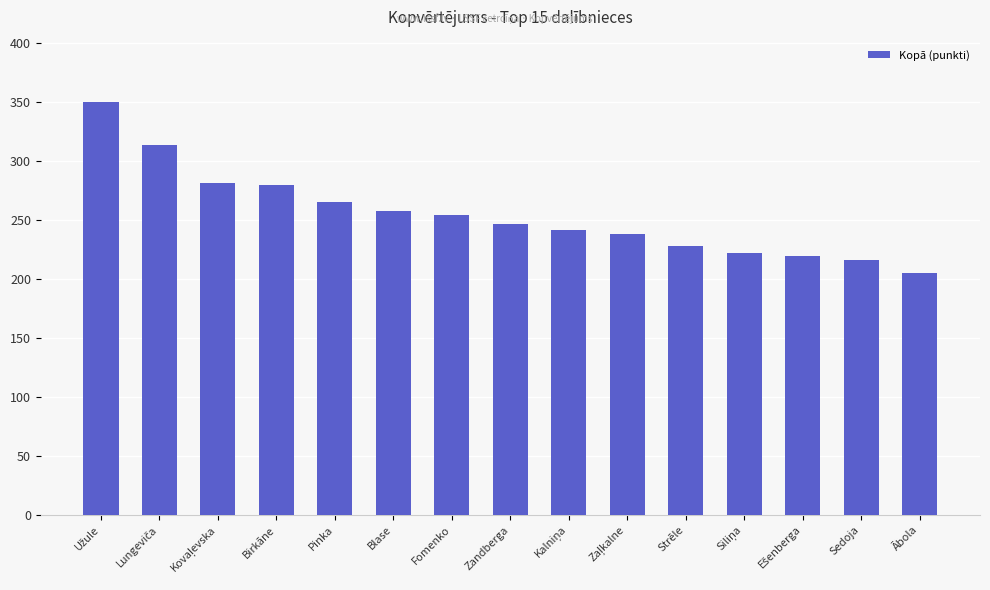

What is the difference between the maximum and second lowest values?

134